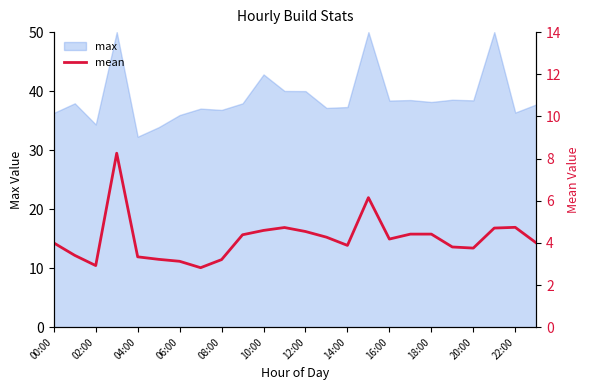

True or false: max has a value of 15.2 at 18:00.

False